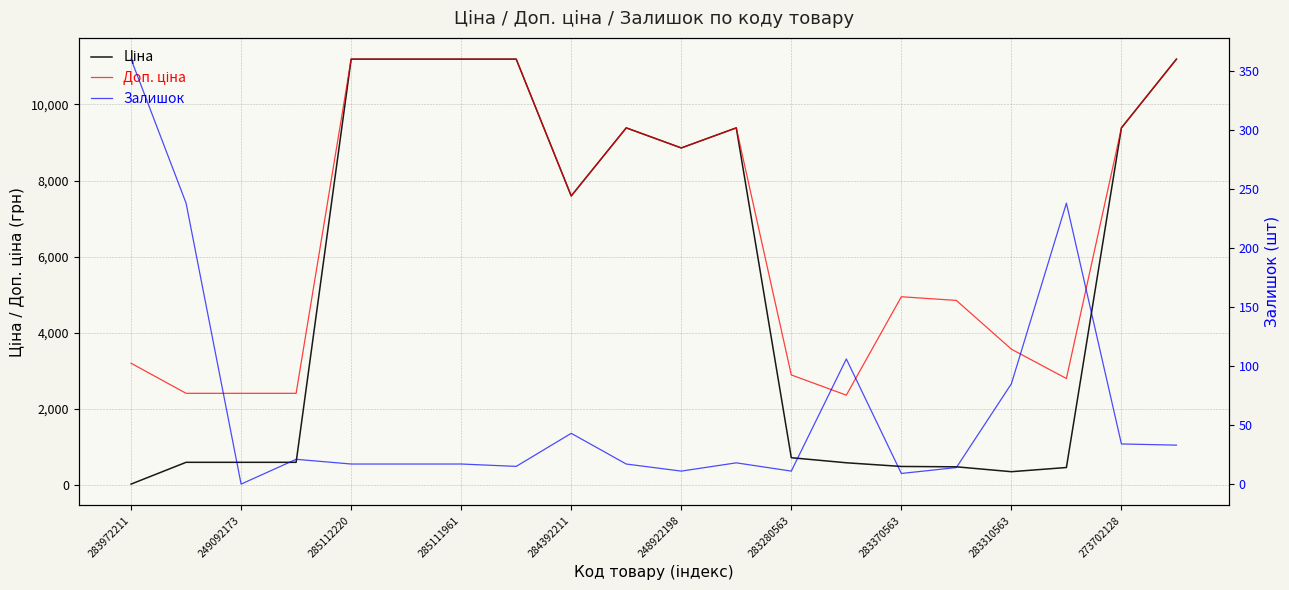

Where does the Залишок series first go above 18?

283972211